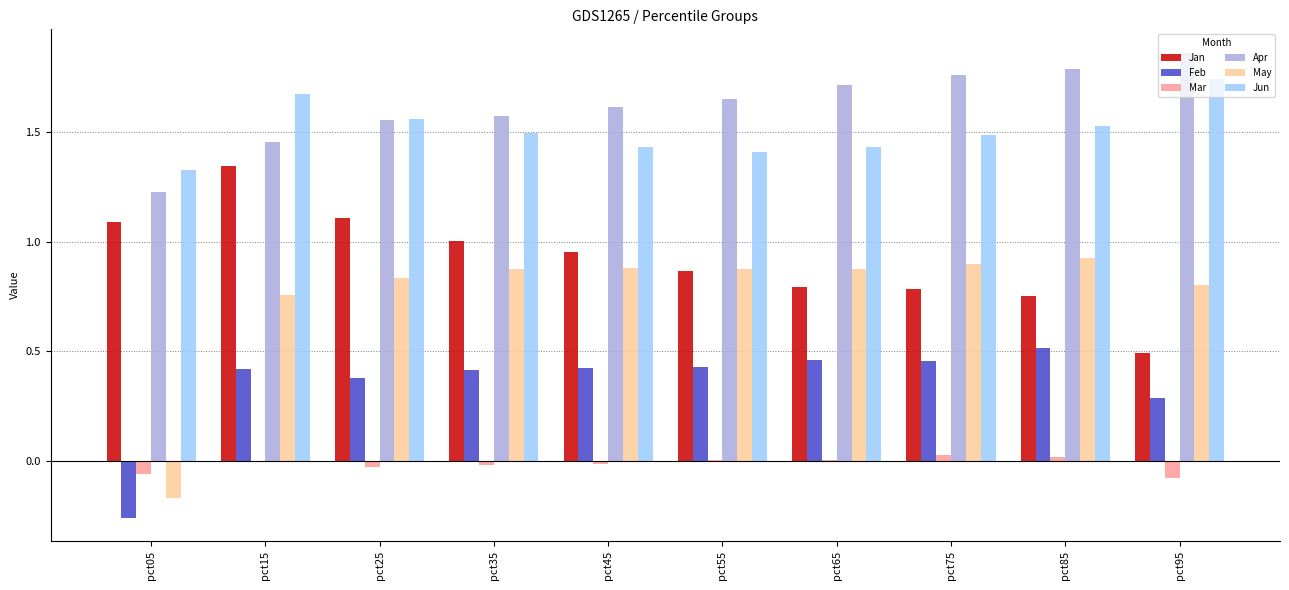

The value of Mar at pct95 is -0.1. True or false?

True